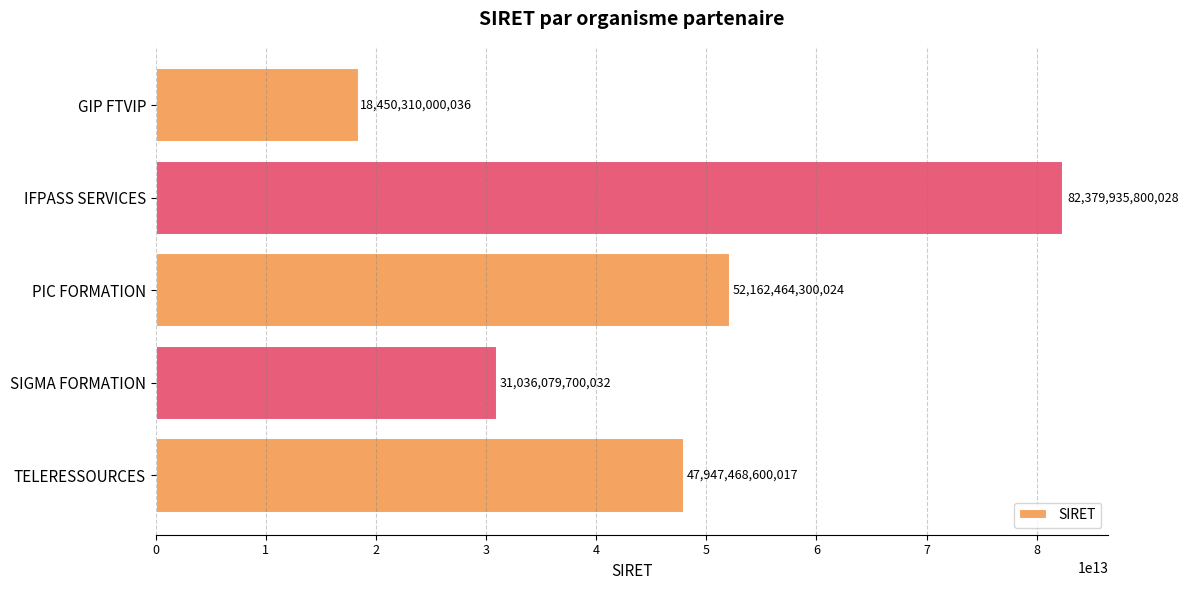

The chart shows a value of 72672416283249 at PIC FORMATION. True or false?

False